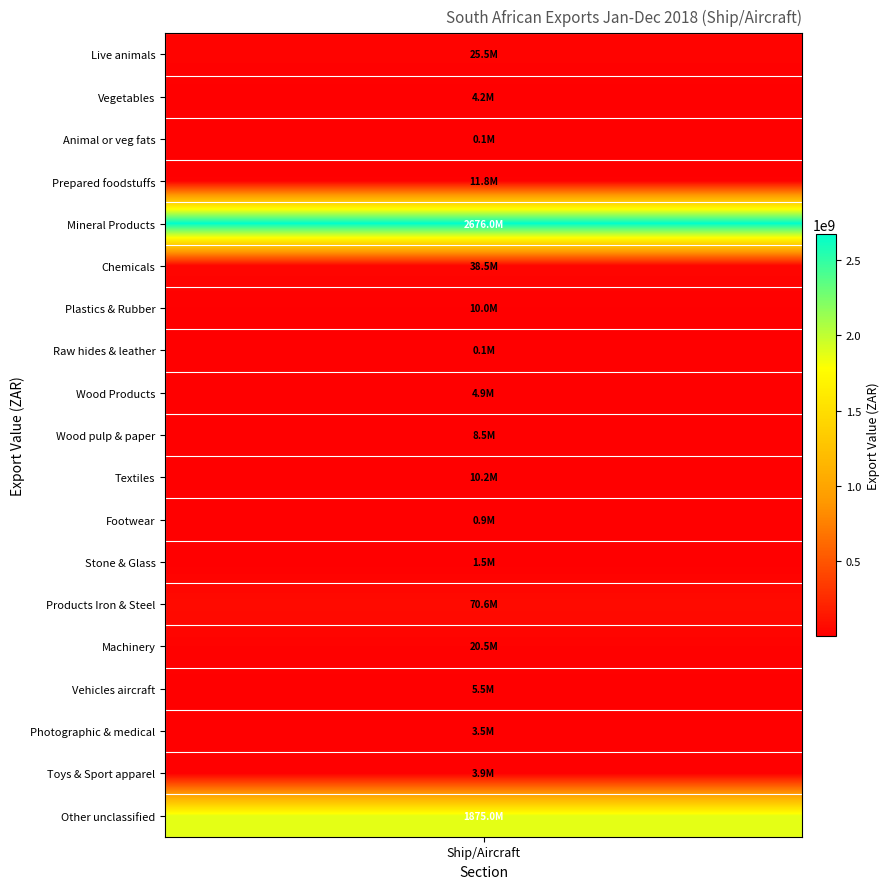

What is the average value?

251112713